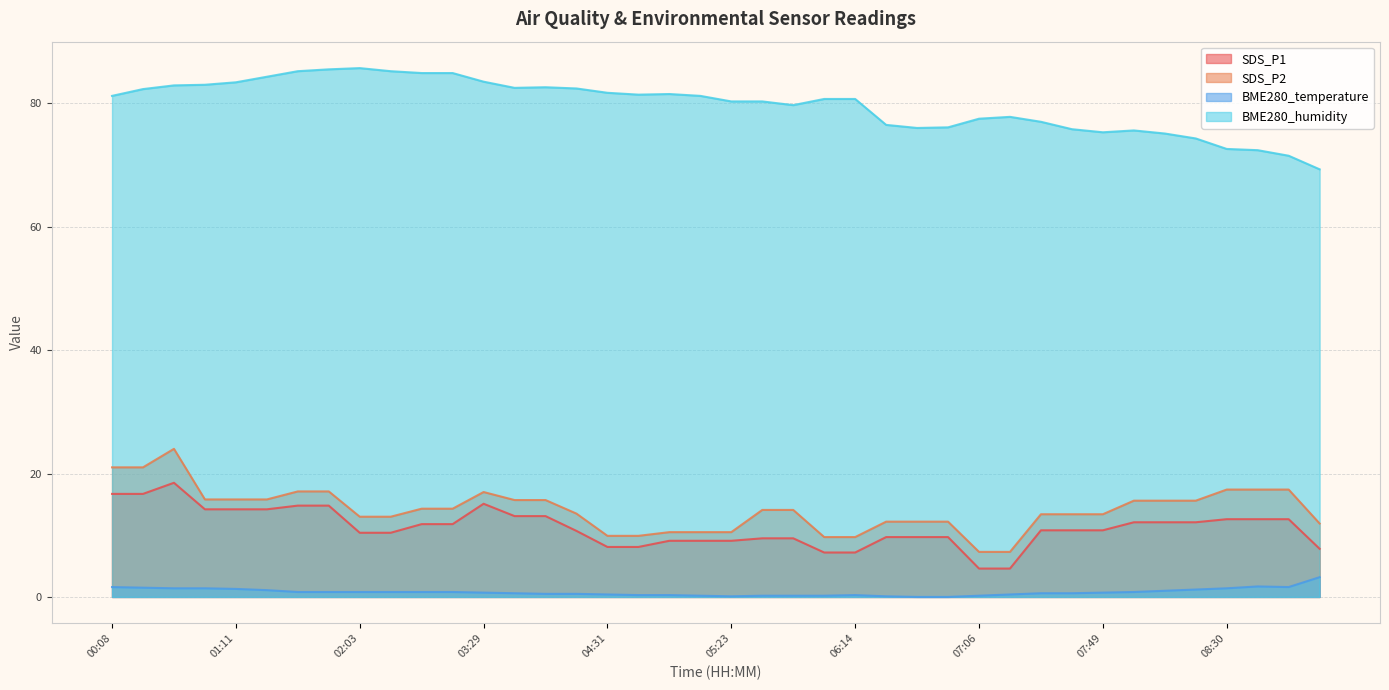

The value of BME280_humidity at 06:35 is 76.5. True or false?

True